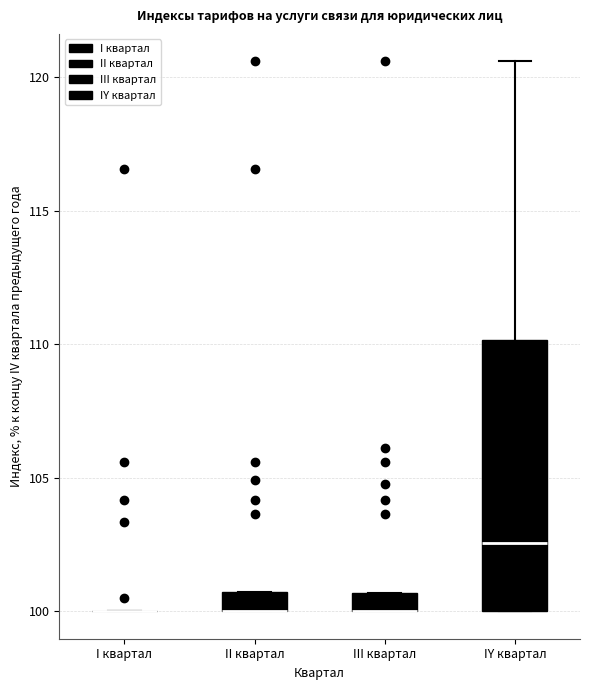

Which box is the tallest, from its lower edge to its upper edge?

IY квартал